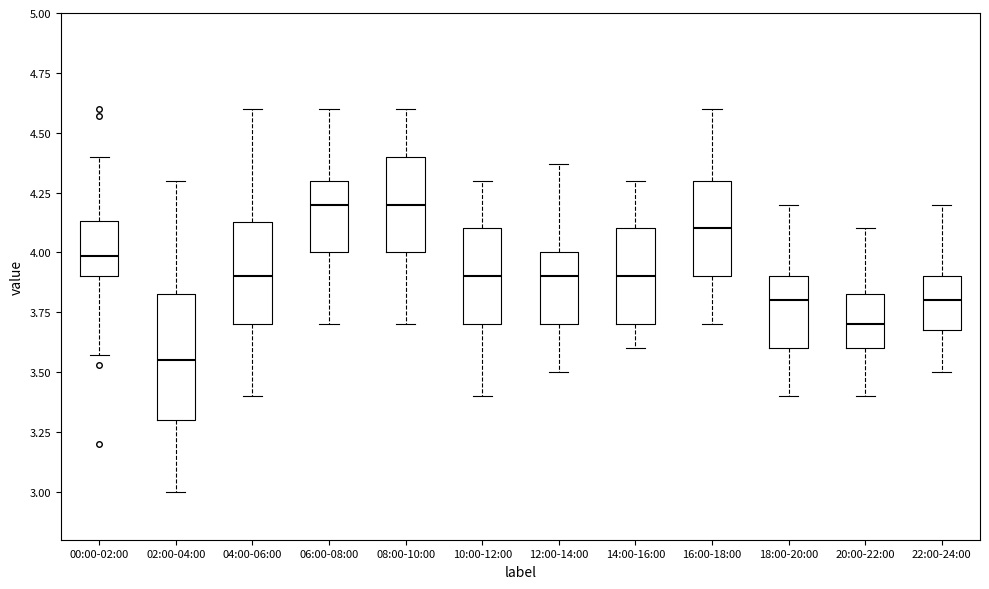

Reading left to right, read every box against the y-axis: the position of its median line, the range the box covers, and the ends of its whiskers. The values are not printed on the chart, so give them approximately, as read against the axis.

00:00-02:00: median 4.00, box 3.90 to 4.15, whiskers 3.55 to 4.40
02:00-04:00: median 3.55, box 3.30 to 3.85, whiskers 3.00 to 4.30
04:00-06:00: median 3.90, box 3.70 to 4.15, whiskers 3.40 to 4.60
06:00-08:00: median 4.20, box 4.00 to 4.30, whiskers 3.70 to 4.60
08:00-10:00: median 4.20, box 4.00 to 4.40, whiskers 3.70 to 4.60
10:00-12:00: median 3.90, box 3.70 to 4.10, whiskers 3.40 to 4.30
12:00-14:00: median 3.90, box 3.70 to 4.00, whiskers 3.50 to 4.35
14:00-16:00: median 3.90, box 3.70 to 4.10, whiskers 3.60 to 4.30
16:00-18:00: median 4.10, box 3.90 to 4.30, whiskers 3.70 to 4.60
18:00-20:00: median 3.80, box 3.60 to 3.90, whiskers 3.40 to 4.20
20:00-22:00: median 3.70, box 3.60 to 3.85, whiskers 3.40 to 4.10
22:00-24:00: median 3.80, box 3.70 to 3.90, whiskers 3.50 to 4.20